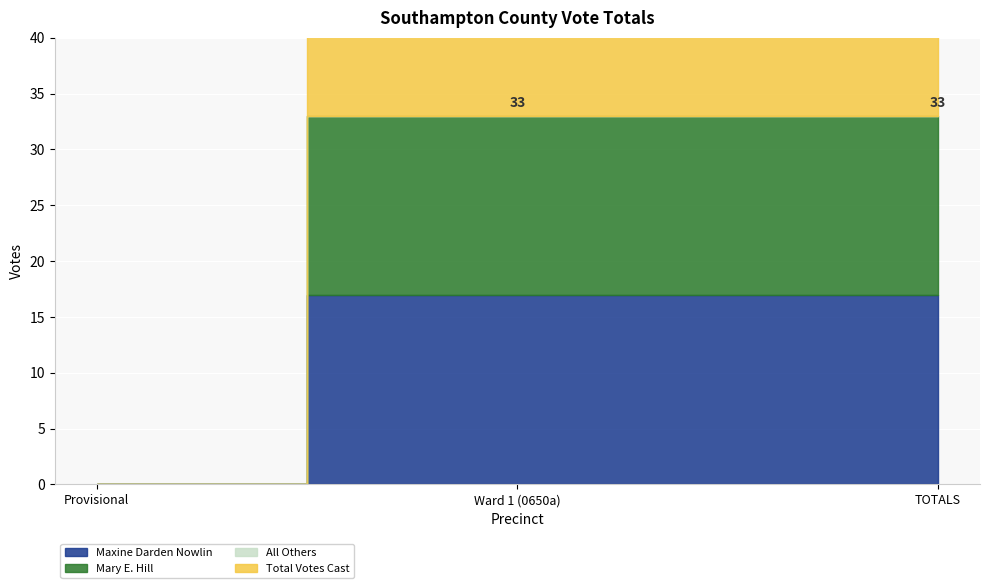

Reading left to right, extract all data points from this chart.

Maxine Darden Nowlin: Provisional=0	Ward 1 (0650a)=17	TOTALS=17
Mary E. Hill: Provisional=0	Ward 1 (0650a)=16	TOTALS=16
All Others: Provisional=0	Ward 1 (0650a)=0	TOTALS=0
Total Votes Cast: Provisional=0	Ward 1 (0650a)=33	TOTALS=33